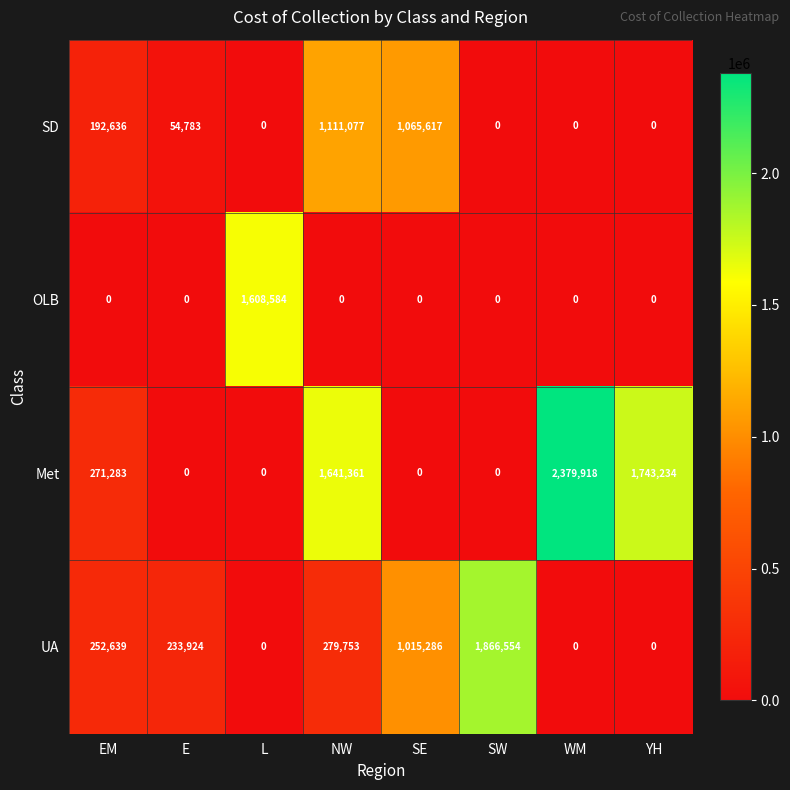

Rank the series by their maximum value, from highest to lowest.

Met, UA, OLB, SD